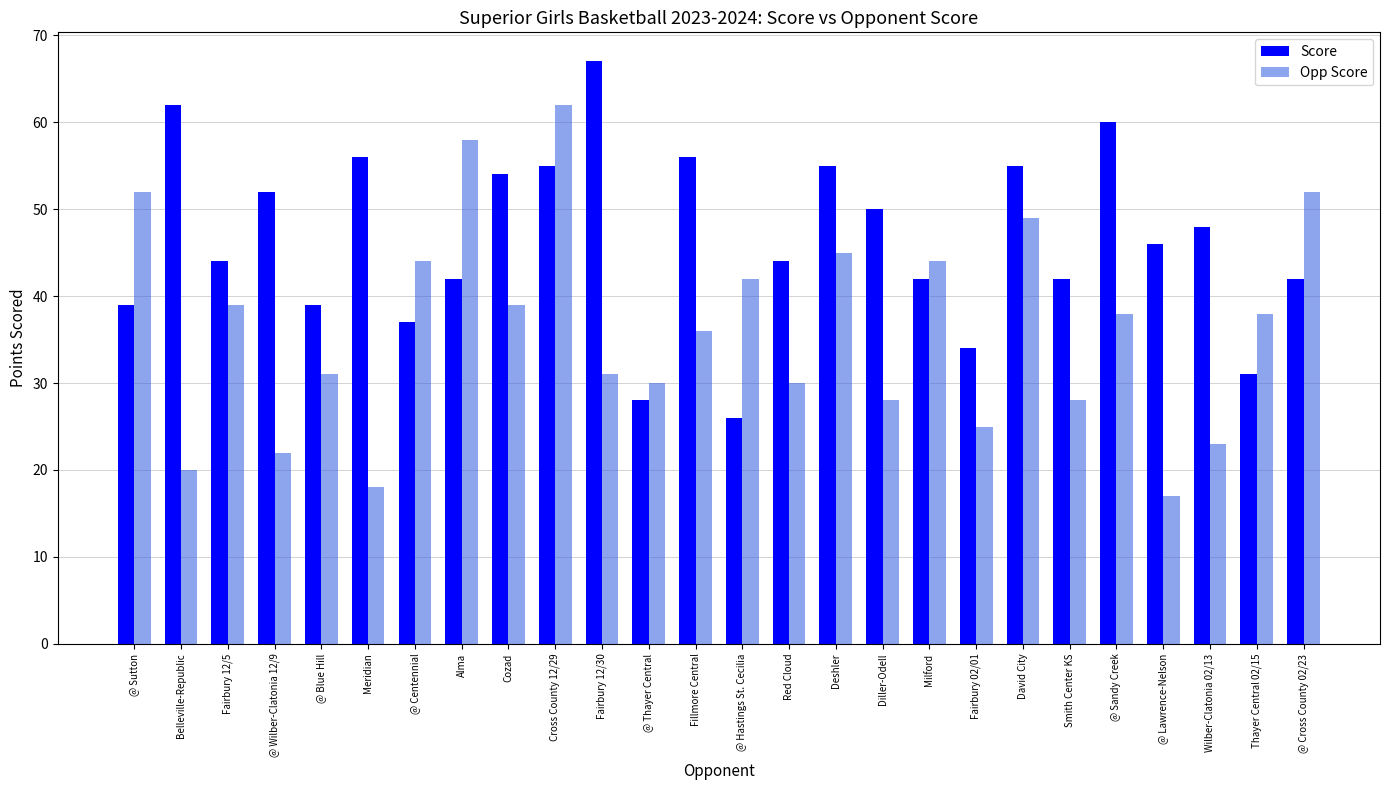

Which series has the widest spread of values?

Opp Score